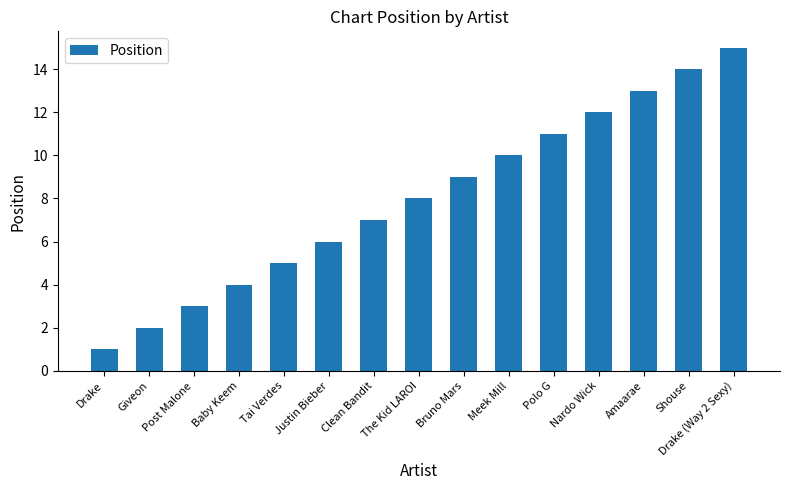

Reading left to right, what are all the values shown in this chart?

1	2	3	4	5	6	7	8	9	10	11	12	13	14	15